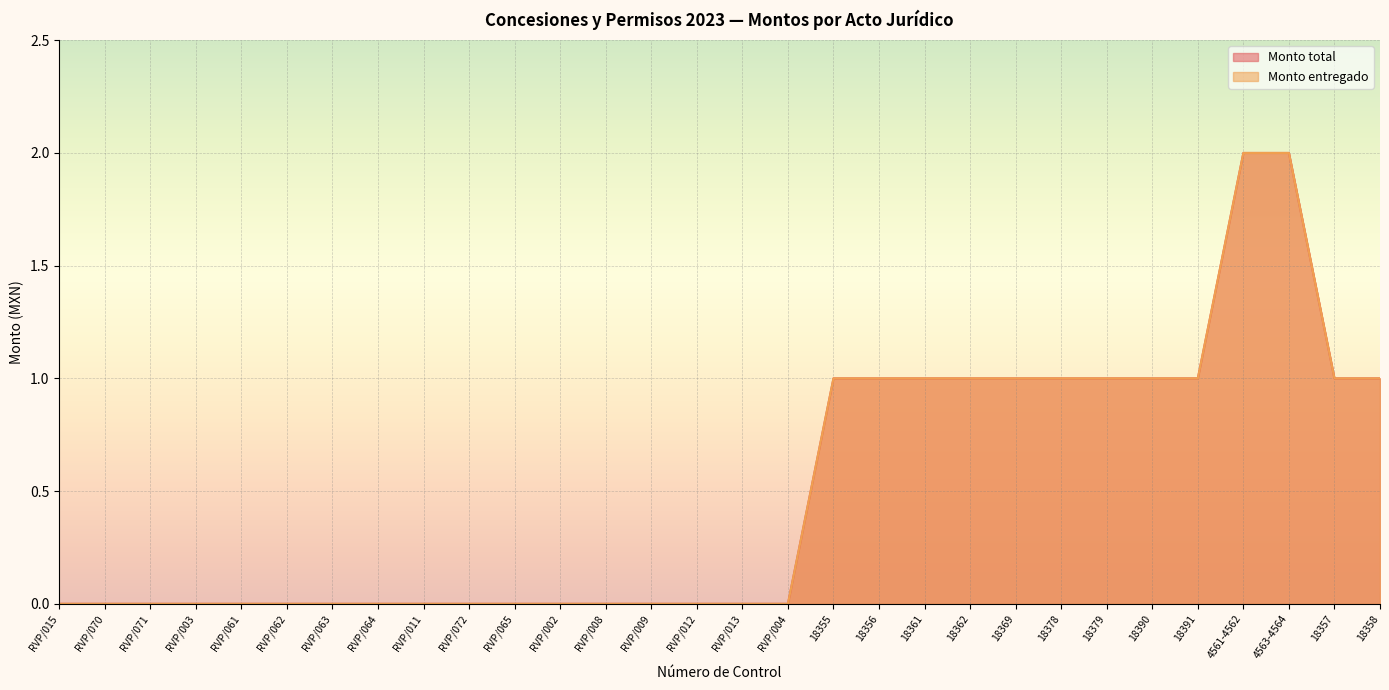

True or false: Monto entregado and Monto total intersect in this chart.

False